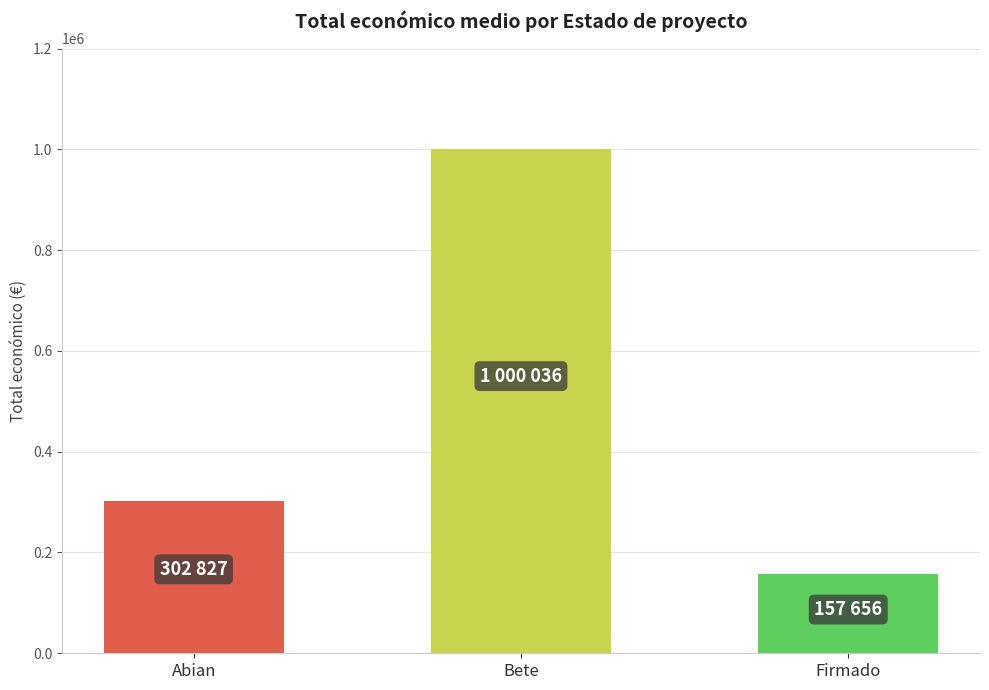

What is the change in value from Abian to Bete?

+697209.1